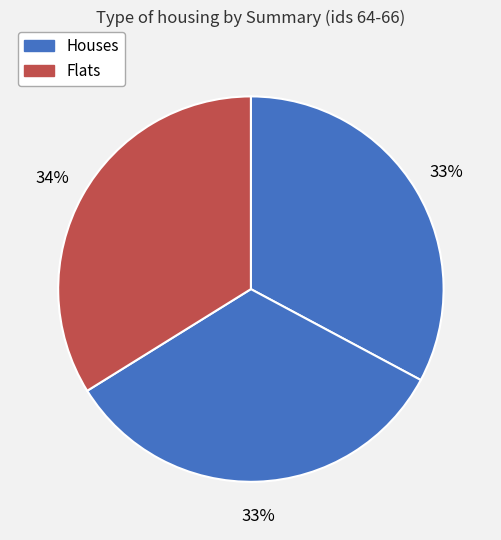

Count the number of slices in the pie.

3